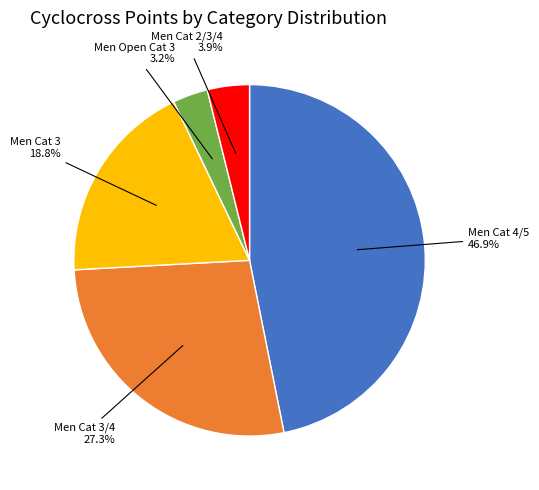

To the nearest percent, what is the average slice percentage?

20%